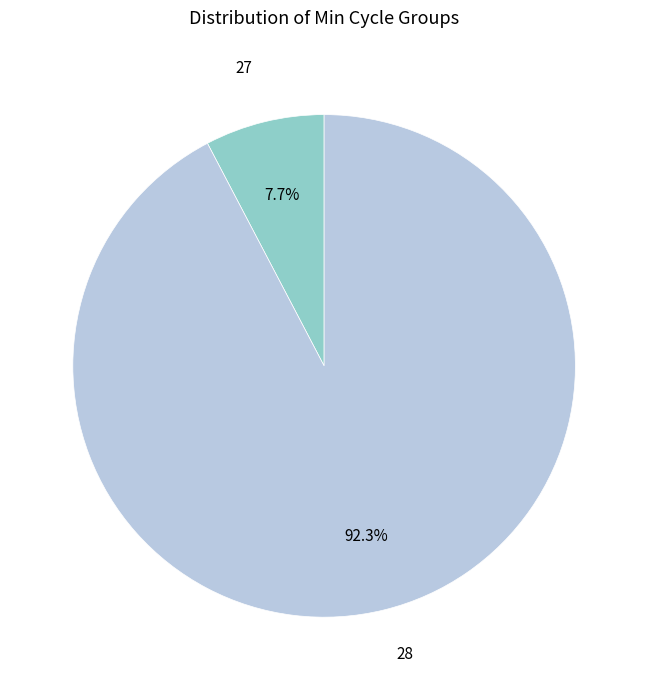

Count the number of slices in the pie.

2